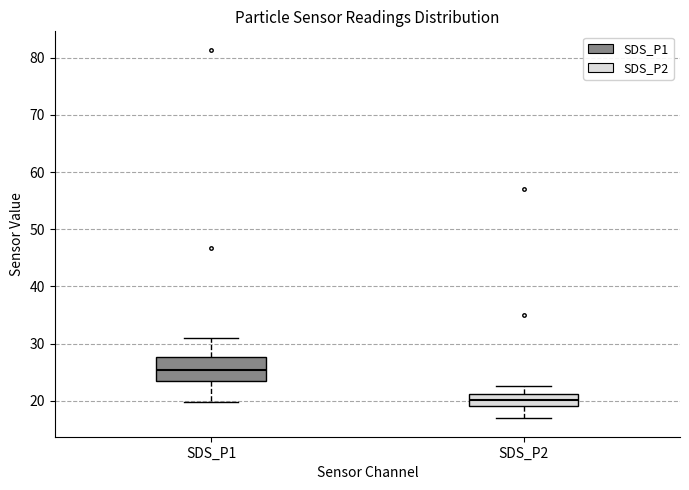

Which box is the tallest, from its lower edge to its upper edge?

SDS_P1